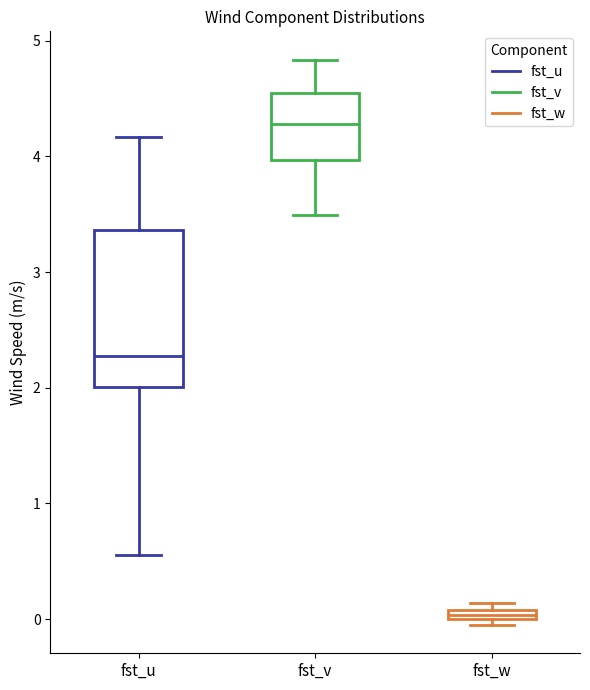

Which box's median line is the highest?

fst_v